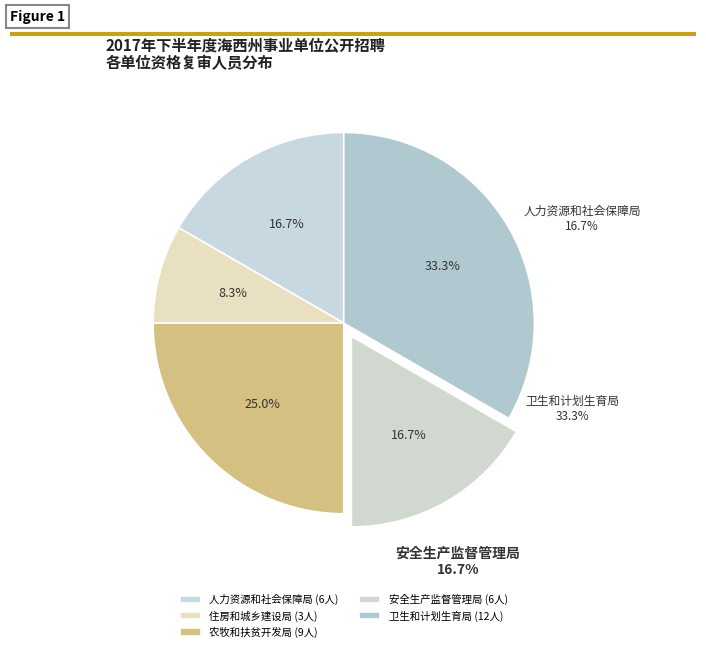

Do 格尔木市人力资源和社会保障局 and 格尔木市安全生产监督管理局 together represent more than half of the pie?

No